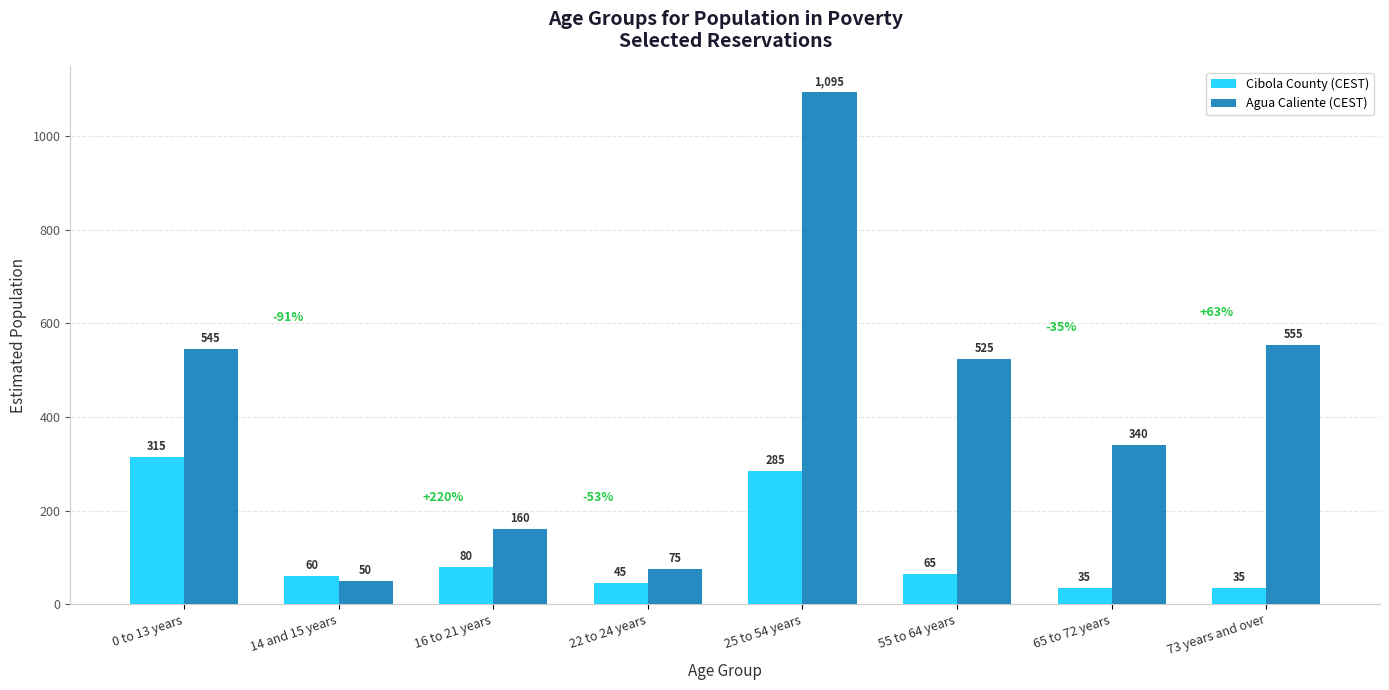

Reading left to right, transcribe all the data shown in this chart.

Cibola County (CEST): 0 to 13 years=315	14 and 15 years=60	16 to 21 years=80	22 to 24 years=45	25 to 54 years=285	55 to 64 years=65	65 to 72 years=35	73 years and over=35
Agua Caliente (CEST): 0 to 13 years=545	14 and 15 years=50	16 to 21 years=160	22 to 24 years=75	25 to 54 years=1095	55 to 64 years=525	65 to 72 years=340	73 years and over=555